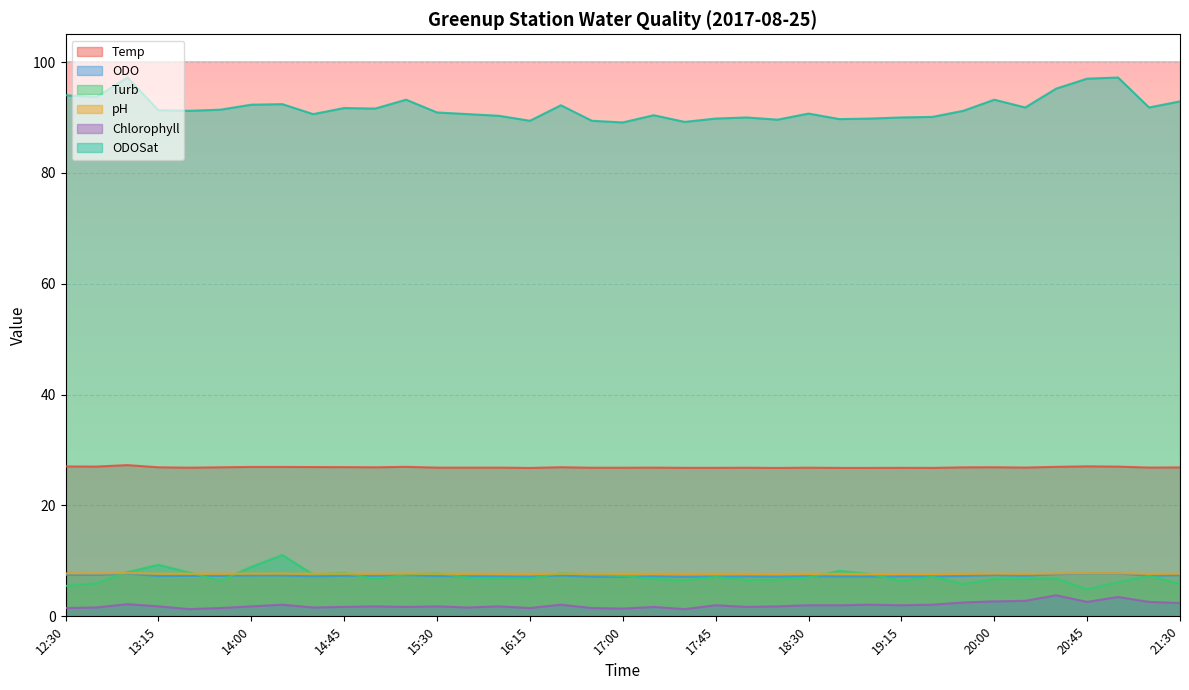

At how many categories does at least one series exceed 81?

37